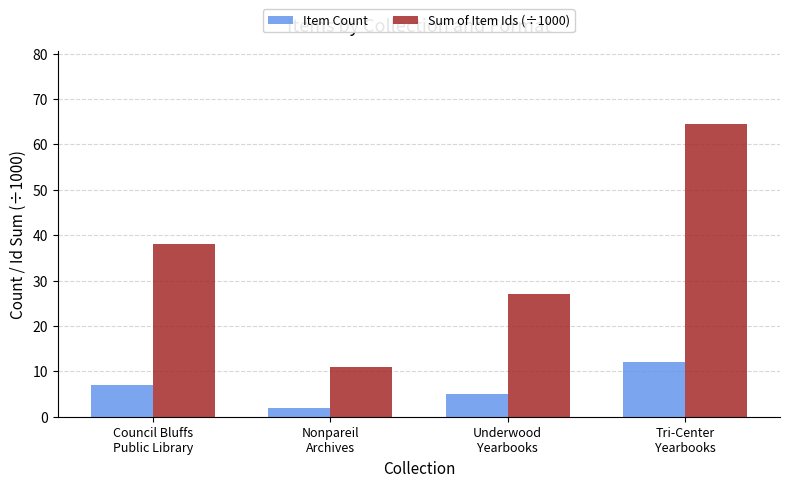

Which series has the largest total across all categories?

Sum of Item Ids (÷1000)